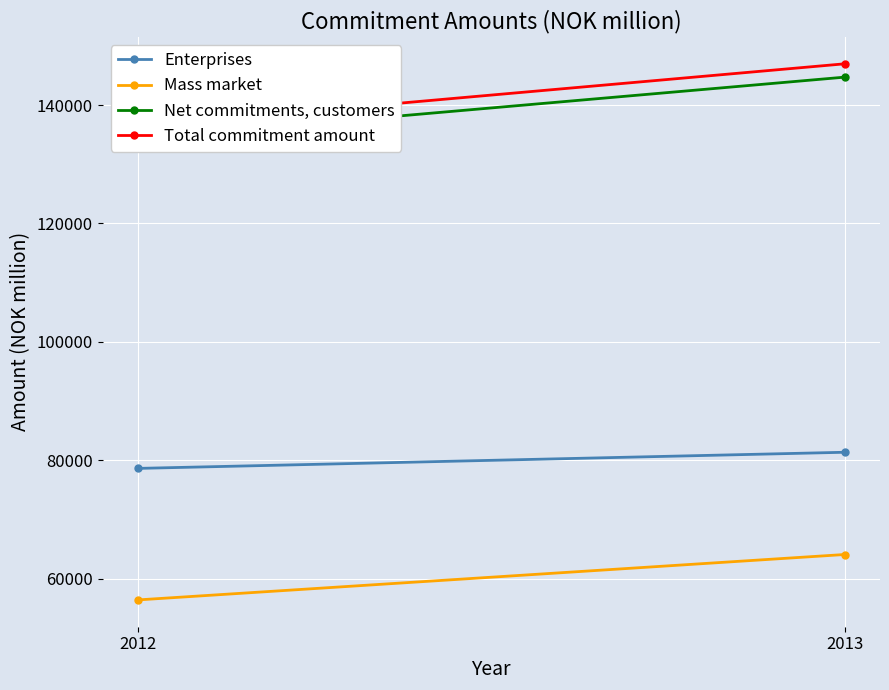

Which category has the lowest value in the Mass market series?

2012